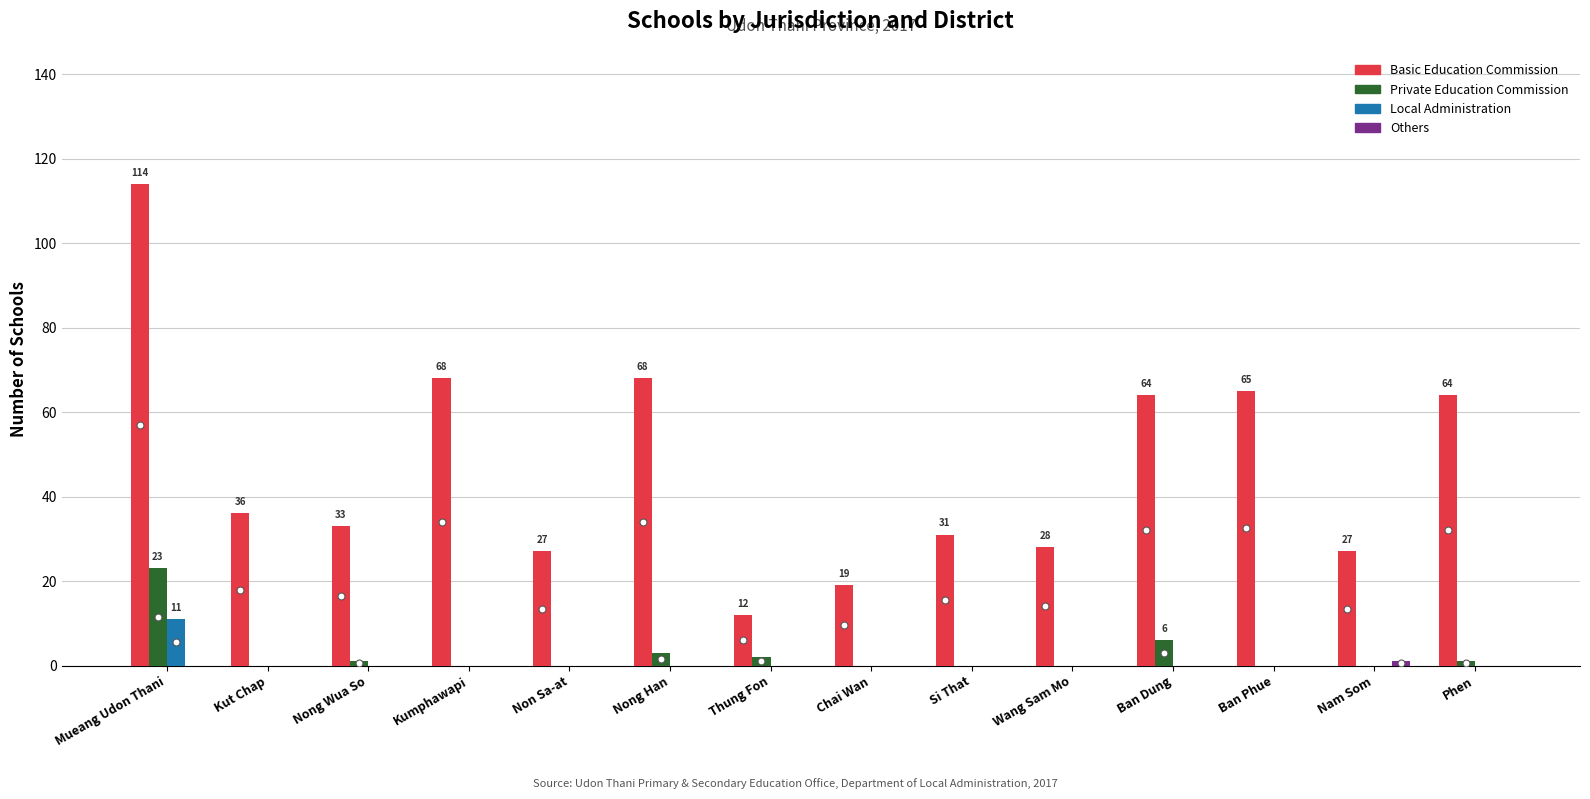

What is the maximum value shown in the chart?

114